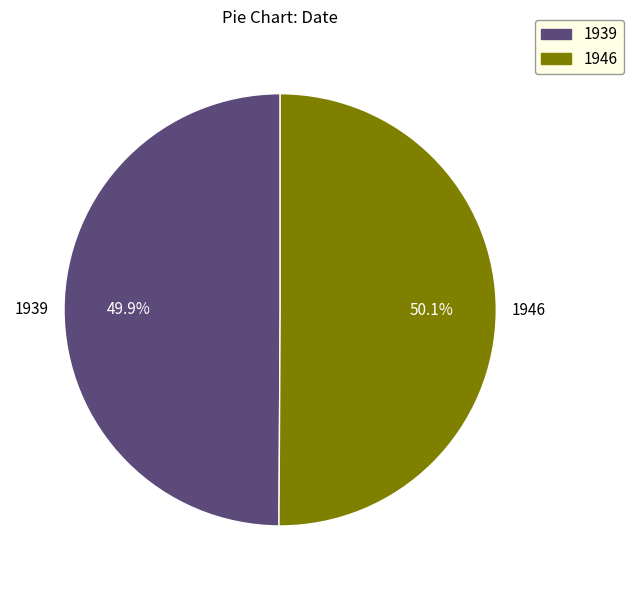

To the nearest percent, what is the average slice percentage?

50%